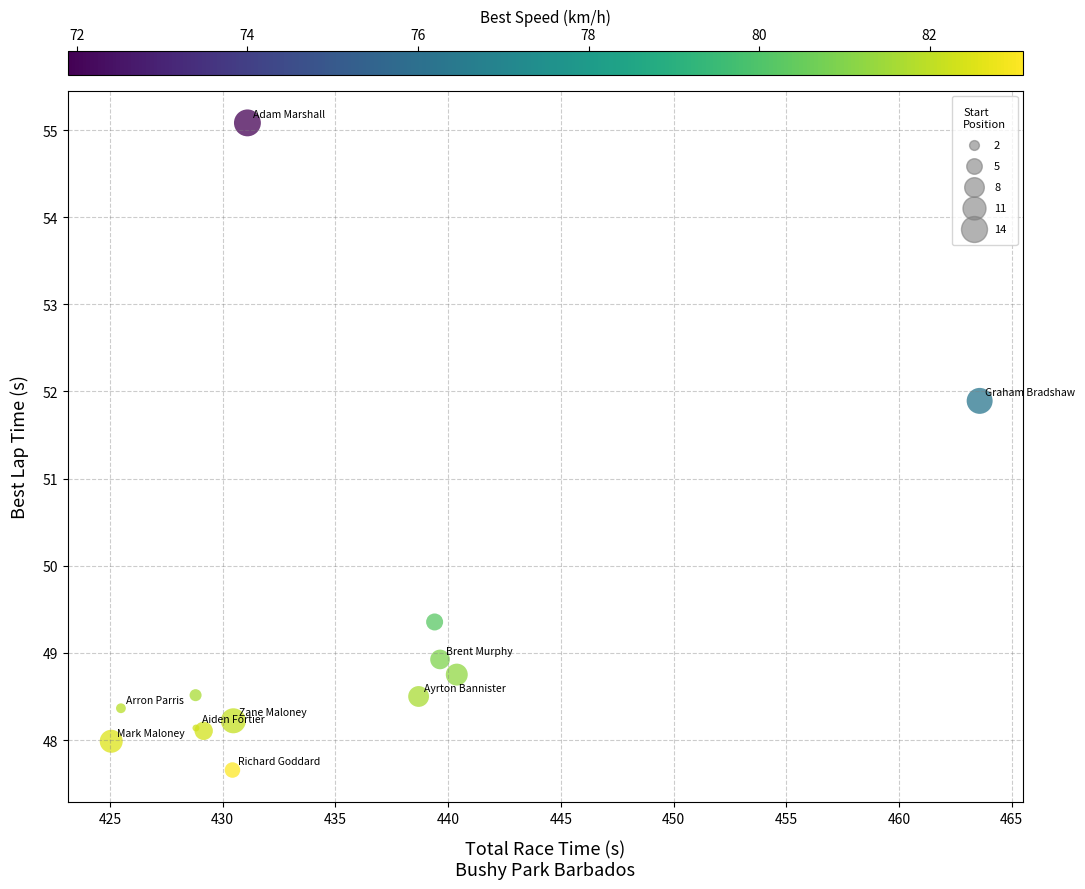

What Y value in the scatter plot is closest to 51?

51.9